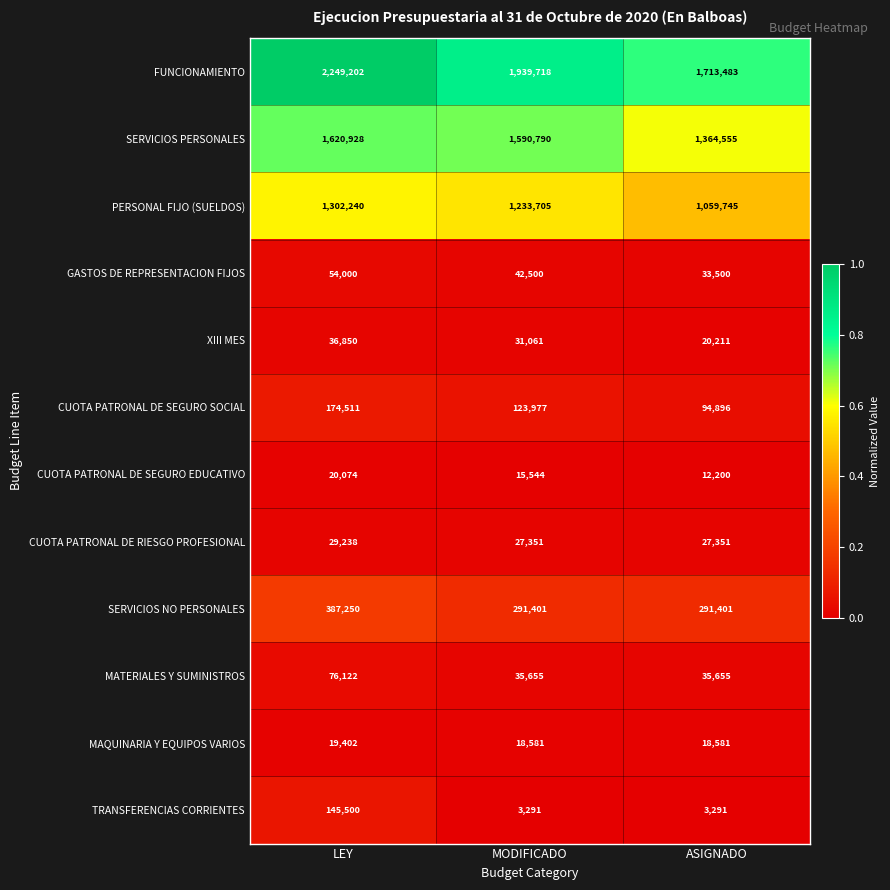

Which series has the largest total across all categories?

FUNCIONAMIENTO